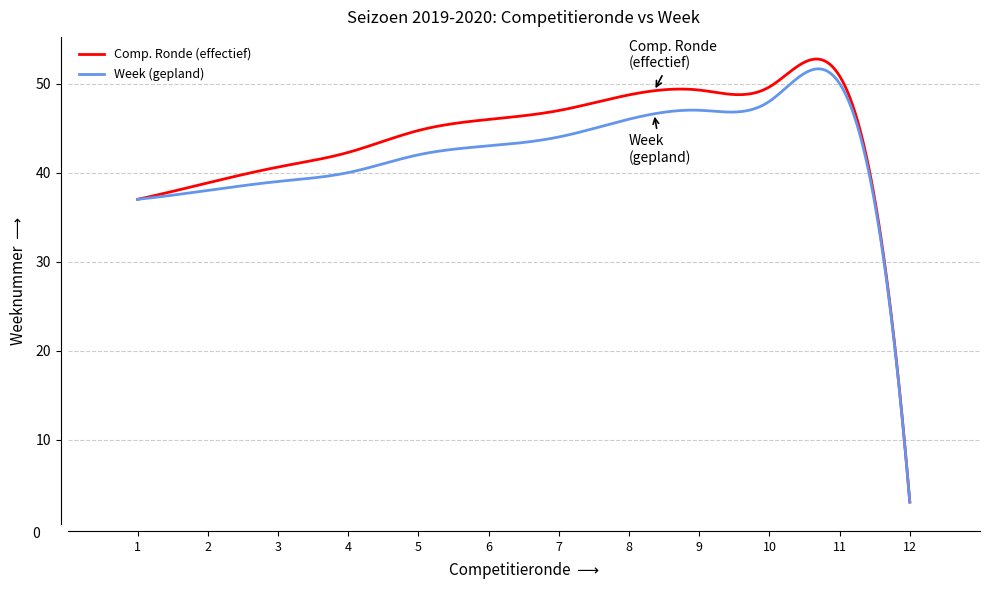

Which series has the largest range (max minus min)?

Comp. Ronde (effectief)